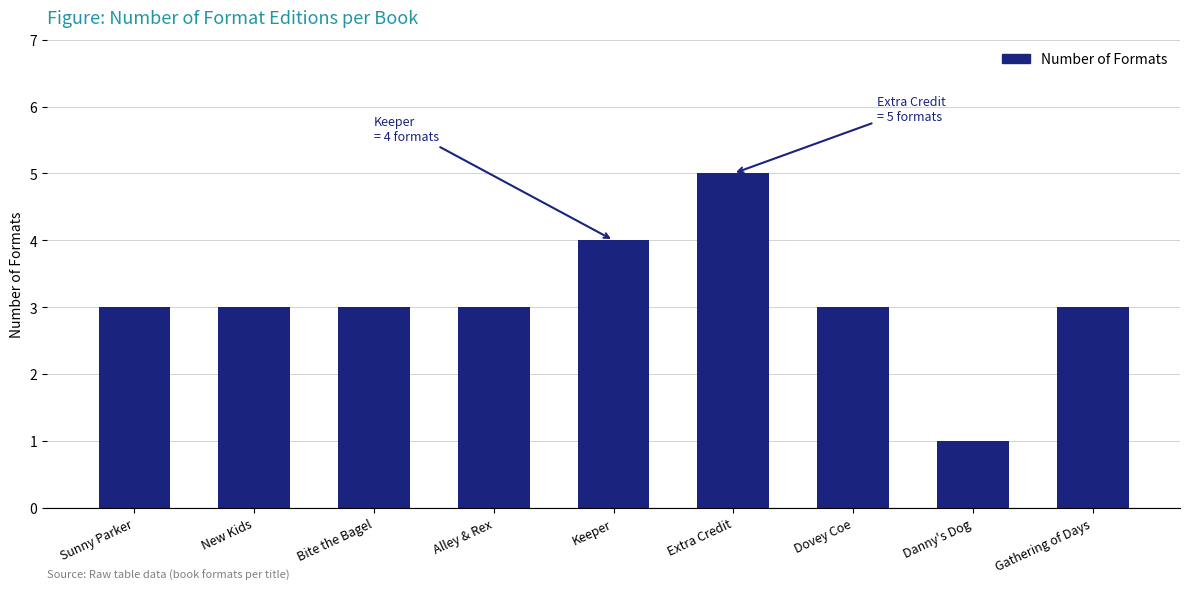

Which has a higher value, Danny's Dog or Extra Credit?

Extra Credit